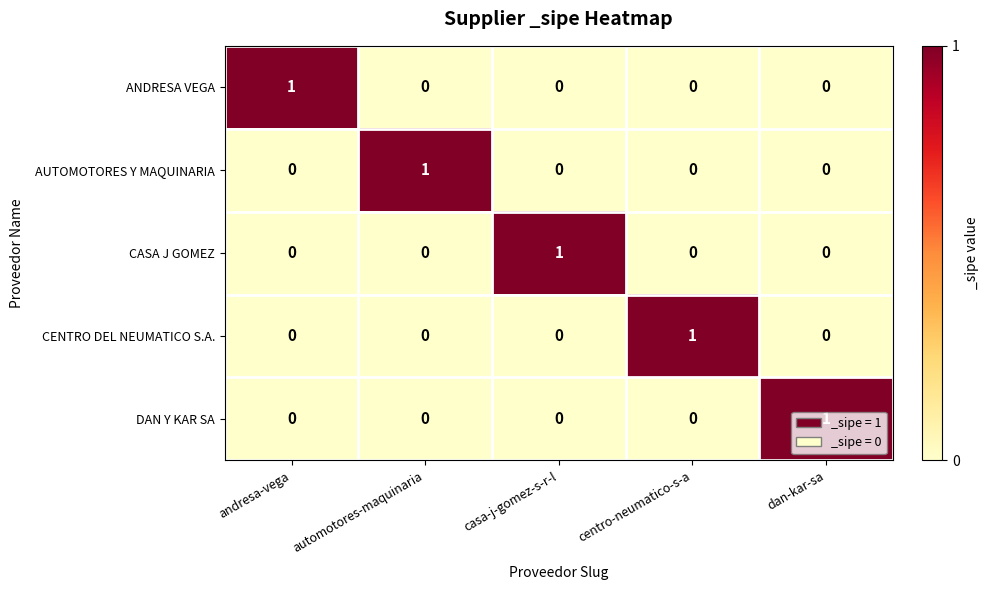

How many ANDRESA VEGA values are between 0 and 1?

5